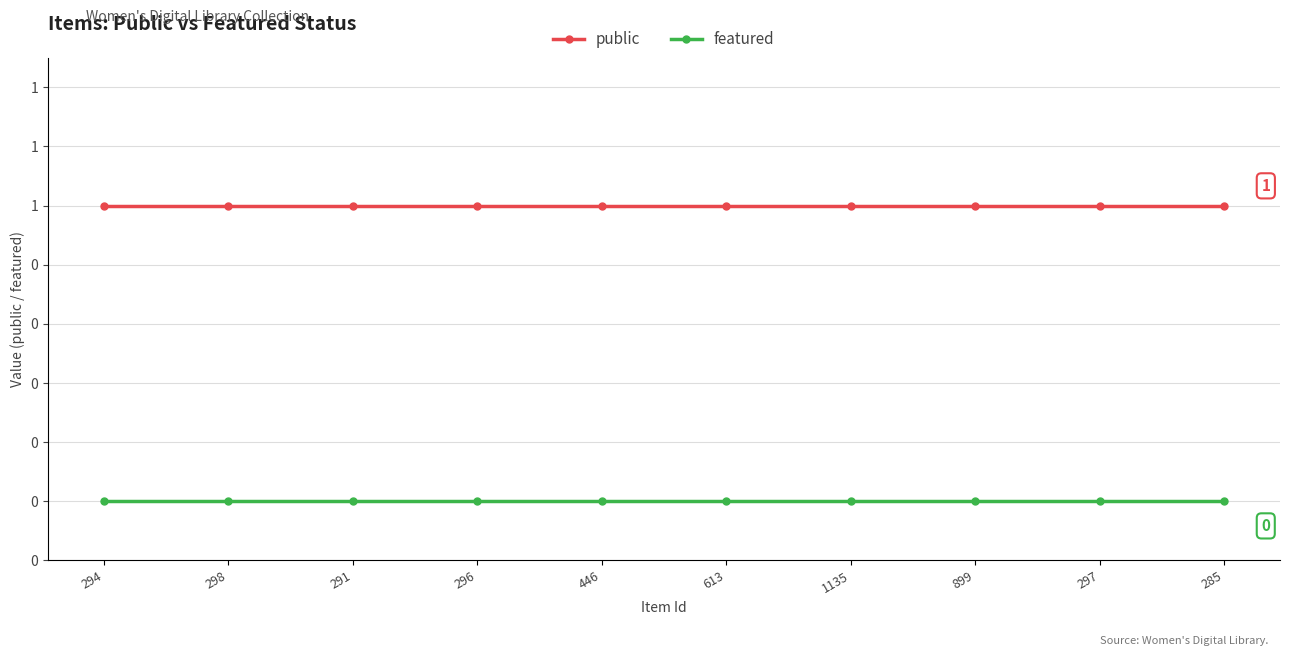

What is the value of the public point at the 7th from the left?

1